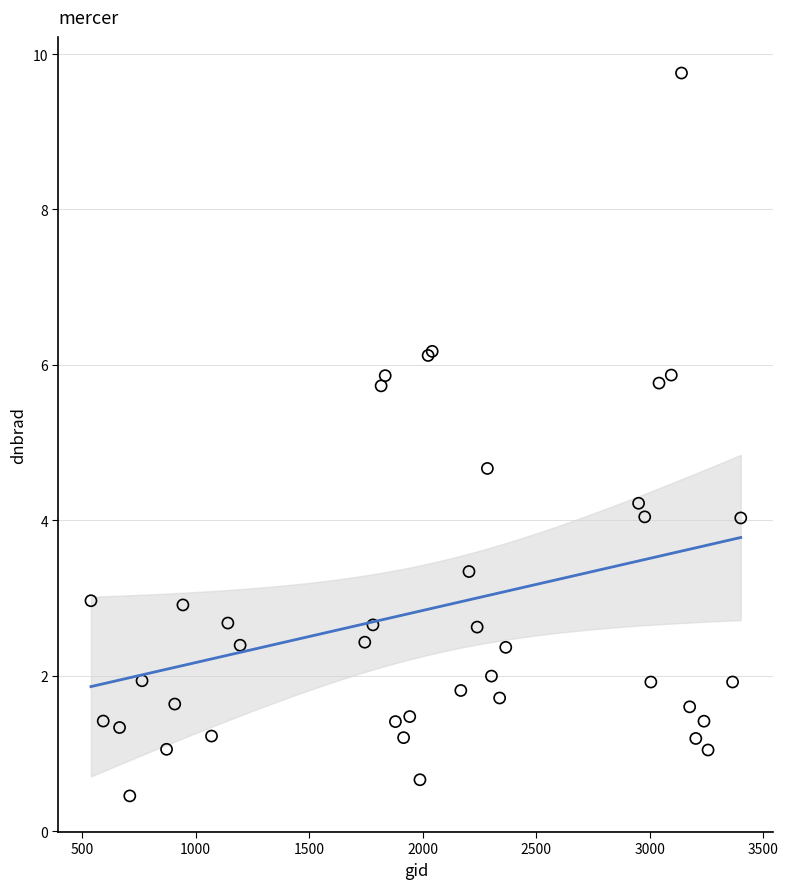

What Y value in the scatter plot is closest to 5?

4.7